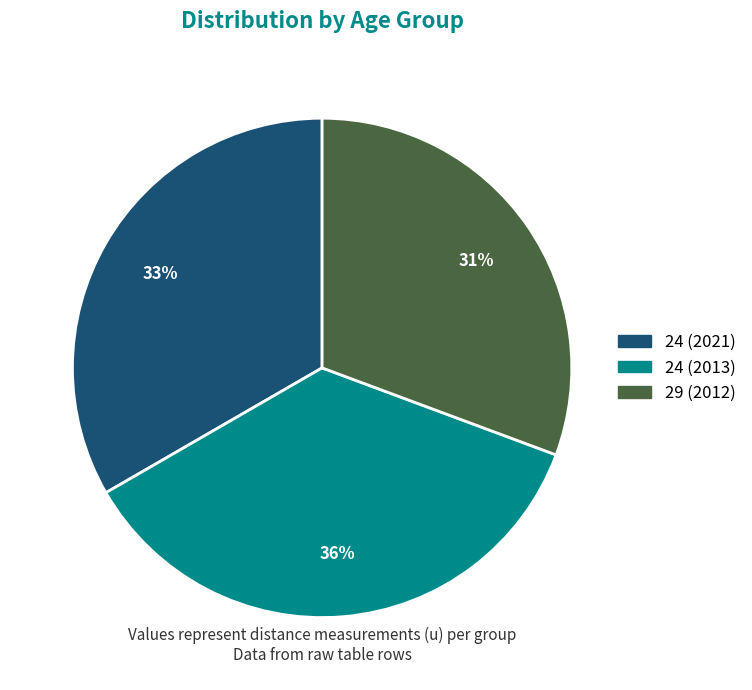

Is the sum of 24 (2021) and 24 (2013) greater than half?

Yes